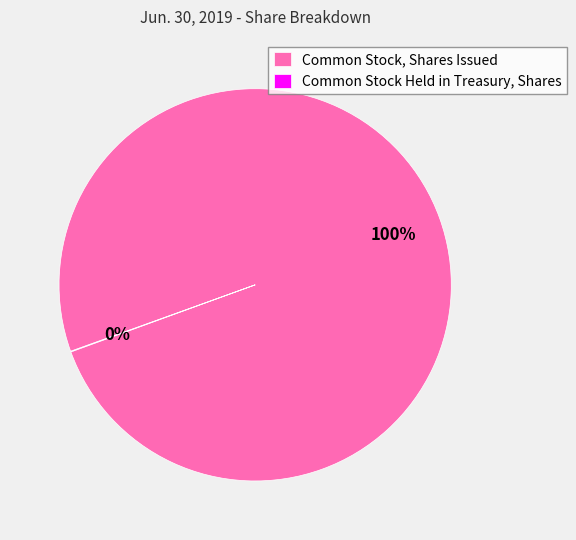

To the nearest percent, what is the average slice percentage?

50%